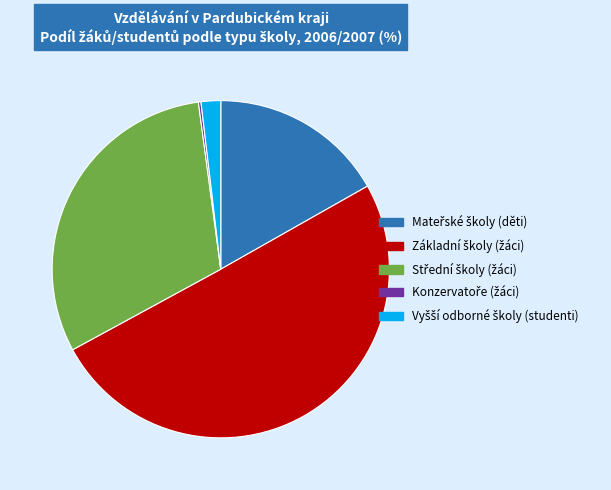

The Základní školy (žáci) slice represents 45% of the pie. True or false?

False